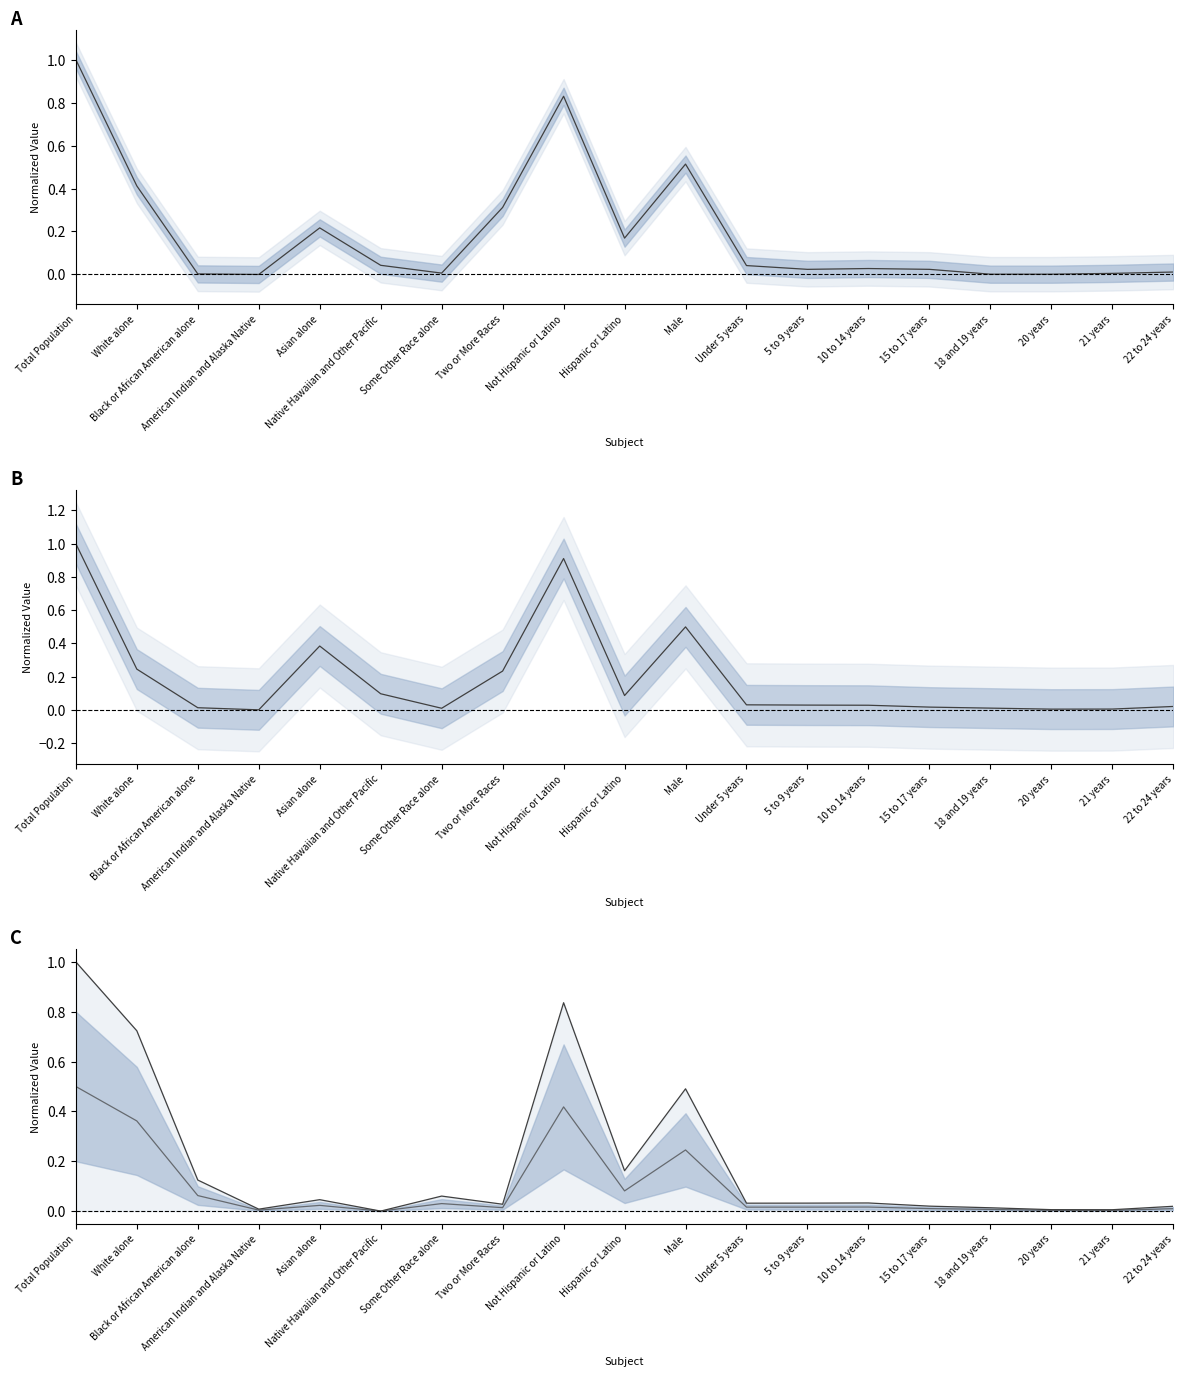

Reading right to left, transcribe all the data shown in this chart.

This Area: 22 to 24 years=0.0	21 years=0.0	20 years=0.0	18 and 19 years=0.0	15 to 17 years=0.0	10 to 14 years=0.0	5 to 9 years=0.0	Under 5 years=0.0	Male=0.5	Hispanic or Latino=0.2	Not Hispanic or Latino=0.8	Two or More Races=0.3	Some Other Race alone=0.0	Native Hawaiian and Other Pacific=0.0	Asian alone=0.2	American Indian and Alaska Native=0.0	Black or African American alone=0.0	White alone=0.4	Total Population=1.0
Hawaii: 22 to 24 years=0.0	21 years=0.0	20 years=0.0	18 and 19 years=0.0	15 to 17 years=0.0	10 to 14 years=0.0	5 to 9 years=0.0	Under 5 years=0.0	Male=0.5	Hispanic or Latino=0.1	Not Hispanic or Latino=0.9	Two or More Races=0.2	Some Other Race alone=0.0	Native Hawaiian and Other Pacific=0.1	Asian alone=0.4	American Indian and Alaska Native=0.0	Black or African American alone=0.0	White alone=0.2	Total Population=1.0
National: 22 to 24 years=0.0	21 years=0.0	20 years=0.0	18 and 19 years=0.0	15 to 17 years=0.0	10 to 14 years=0.0	5 to 9 years=0.0	Under 5 years=0.0	Male=0.5	Hispanic or Latino=0.2	Not Hispanic or Latino=0.8	Two or More Races=0.0	Some Other Race alone=0.1	Native Hawaiian and Other Pacific=0.0	Asian alone=0.0	American Indian and Alaska Native=0.0	Black or African American alone=0.1	White alone=0.7	Total Population=1.0